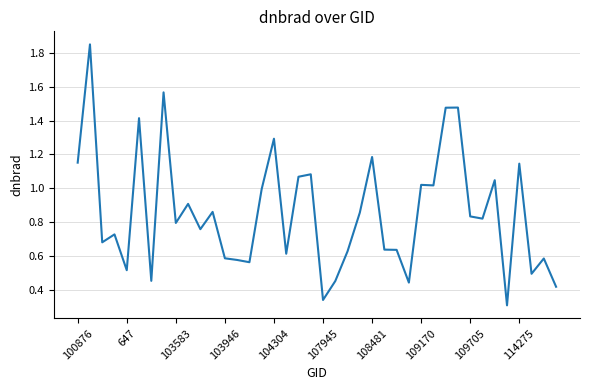

How many lines are shown in the chart?

1